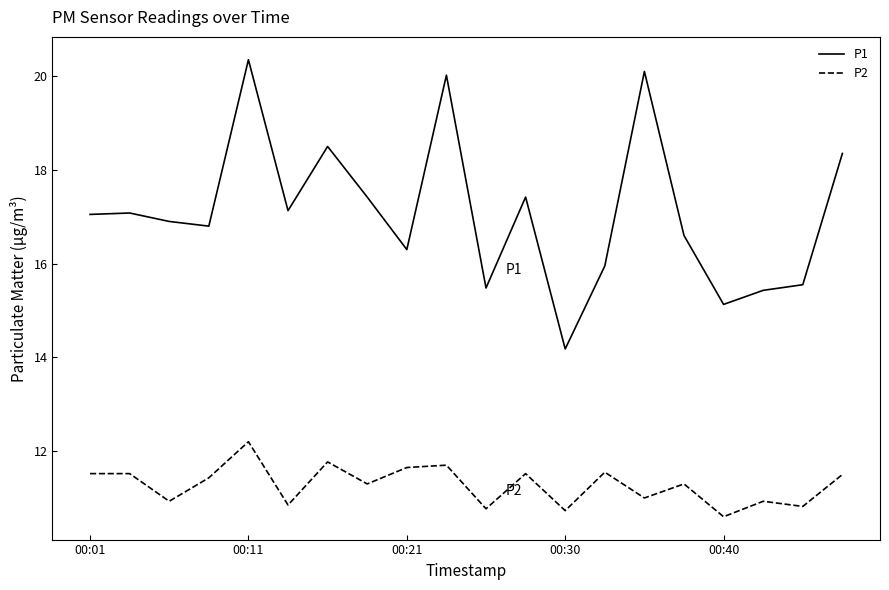

What is the sum of all P1 values?

341.7